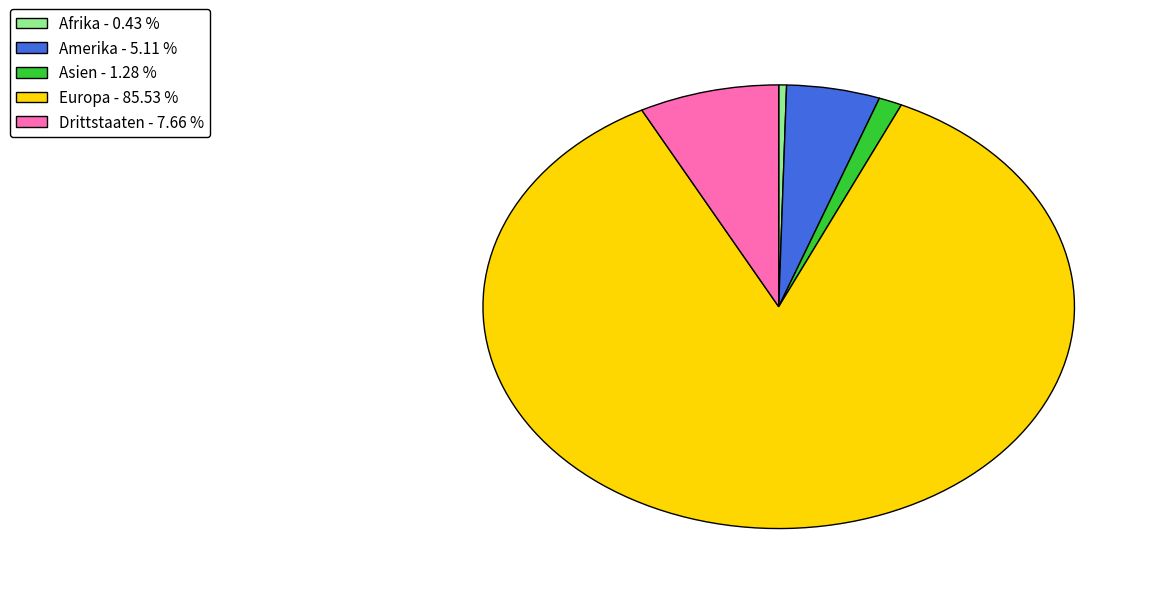

Is there any slice that represents more than half of the pie?

Yes